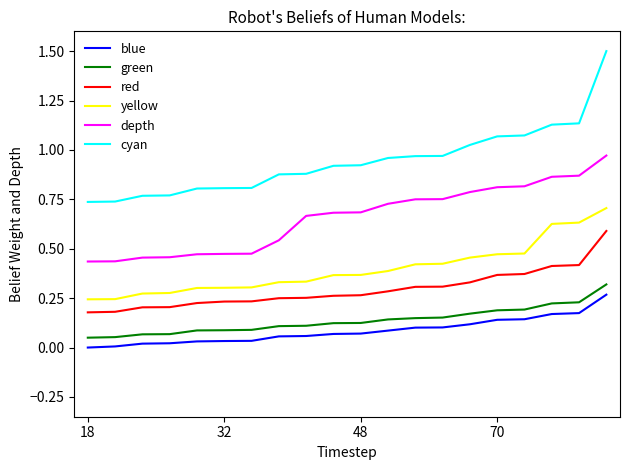

True or false: yellow and blue cross at least once.

False